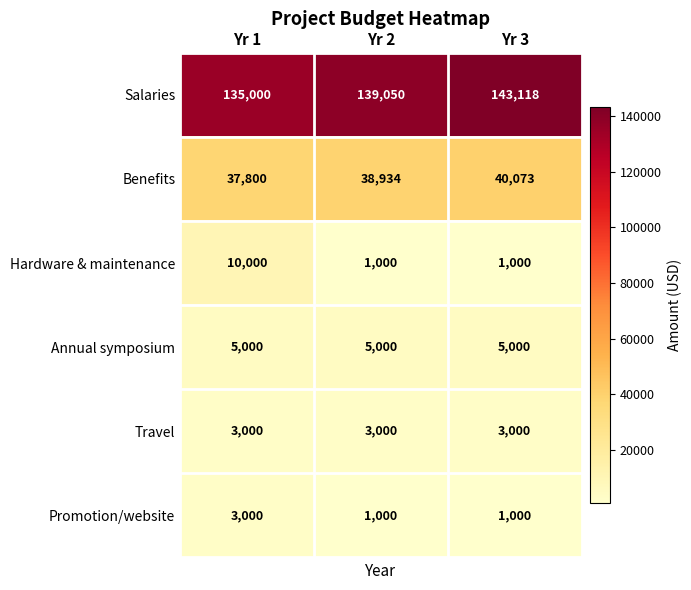

What is the spread (max minus min) of values at Yr 3?

142118